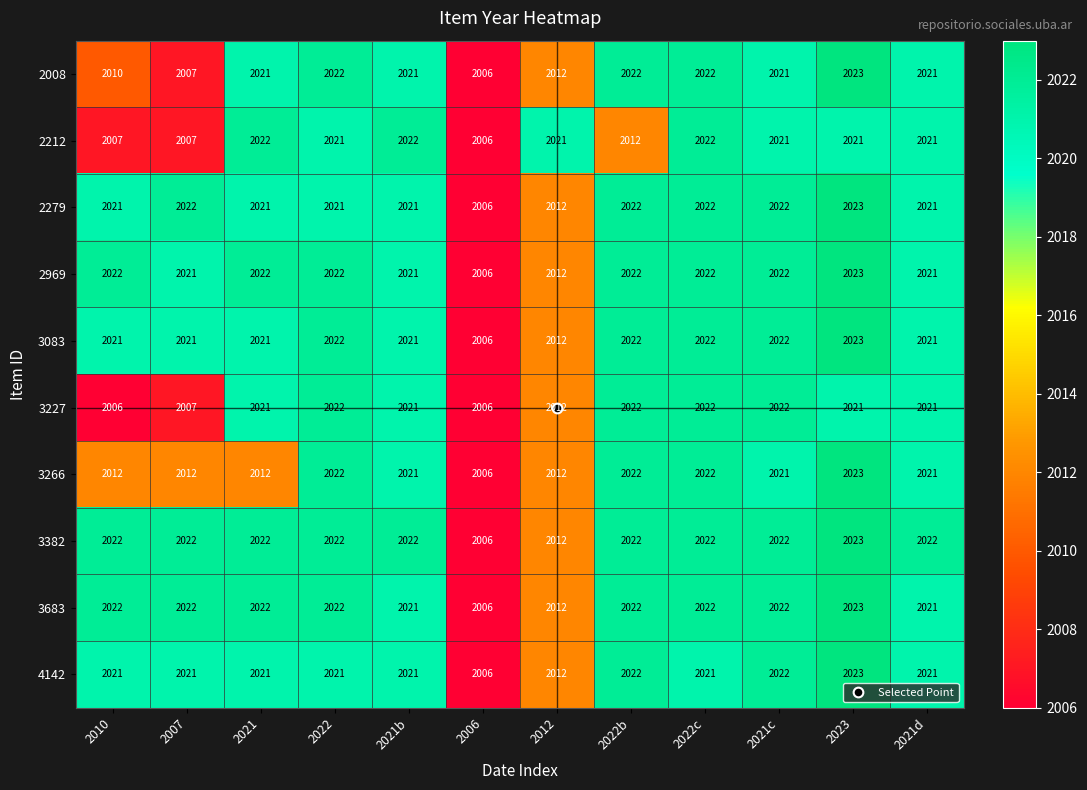

What is the difference between the second highest and minimum values in the 3227 series?

16